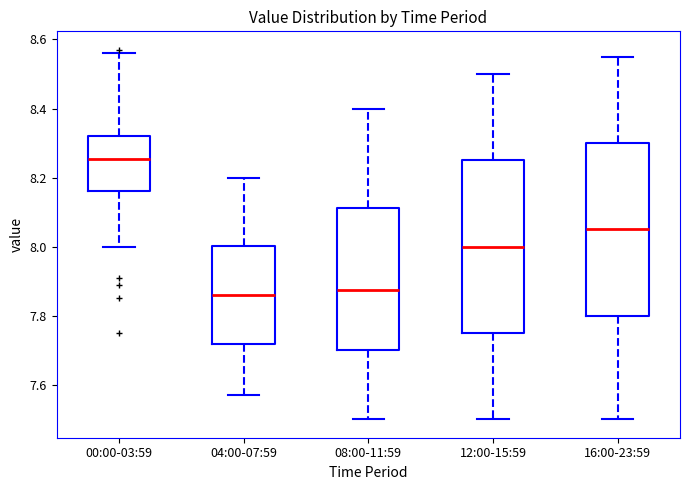

Which box has the highest median line?

00:00-03:59